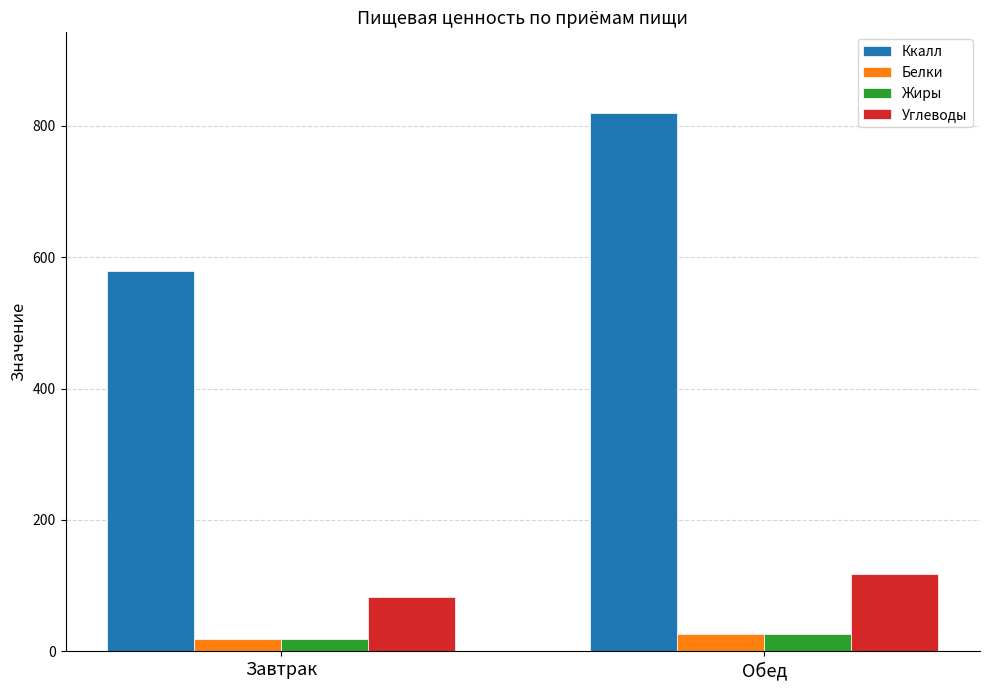

Reading left to right, transcribe all the data shown in this chart.

Ккалл: 579.1	819.4
Белки: 19.1	26.4
Жиры: 19.1	27.1
Углеводы: 83.4	117.5